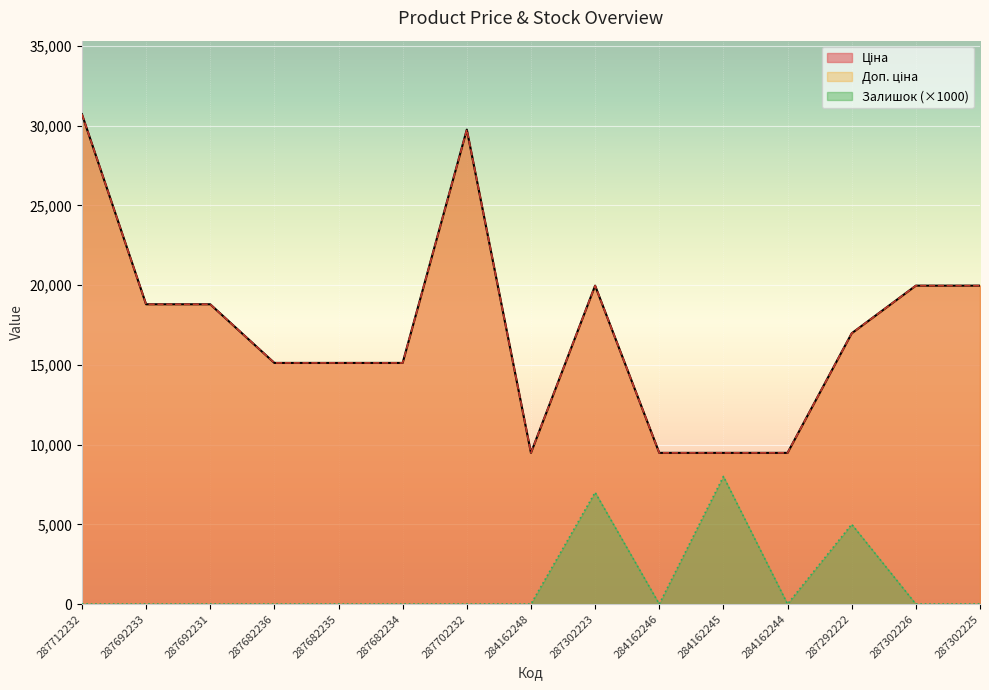

True or false: Доп. ціна and Ціна cross at least once.

False